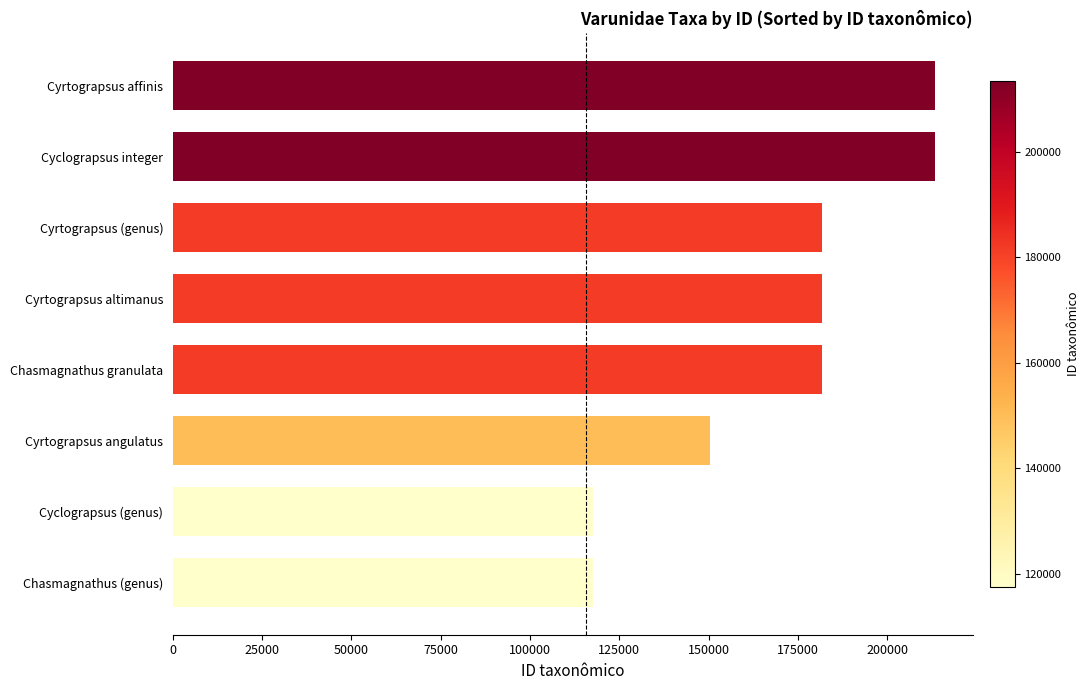

What is the change in value from Cyrtograpsus (genus) to Cyrtograpsus angulatus?

-31303